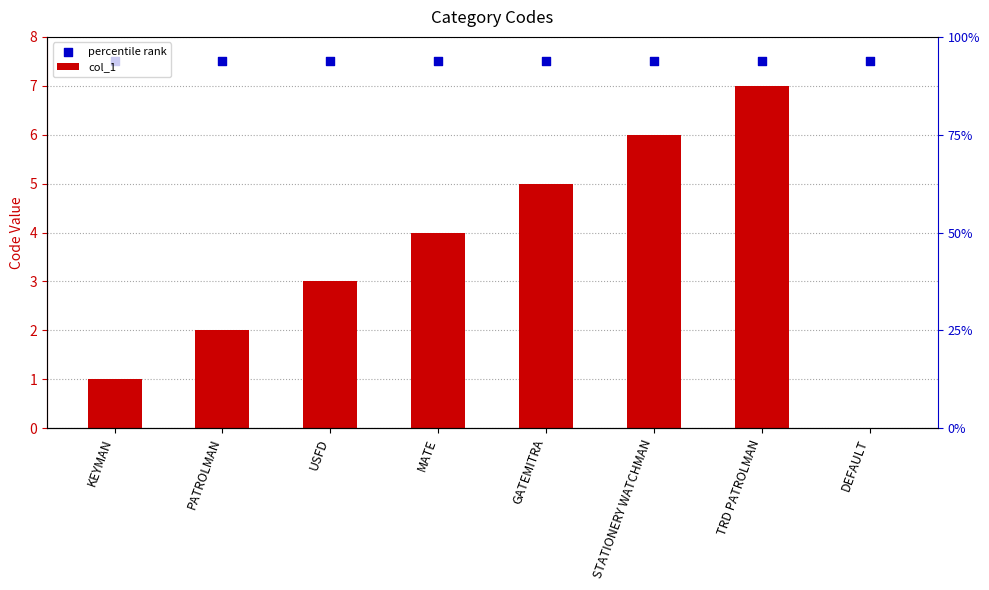

Which series has the widest spread of Y values?

col_1